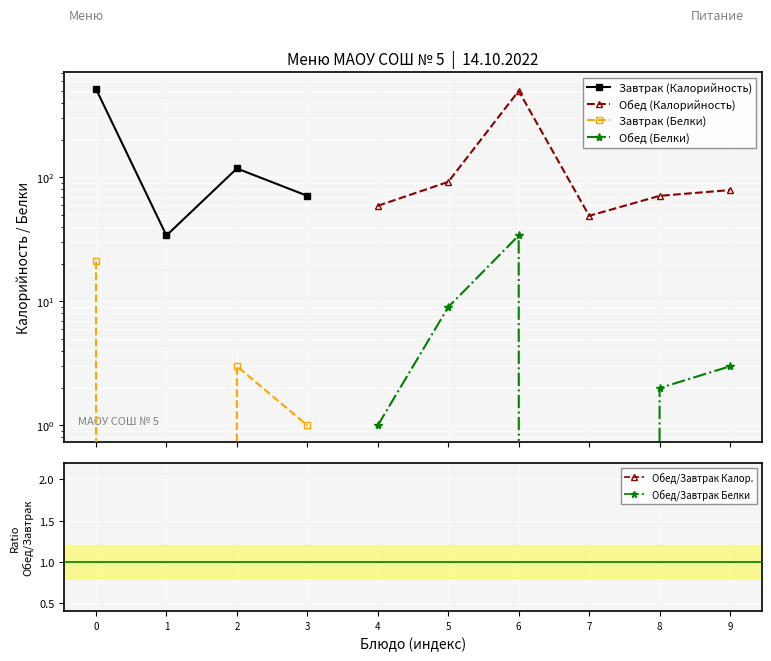

How many values in the Обед (Калорийность) series are below 59?

1